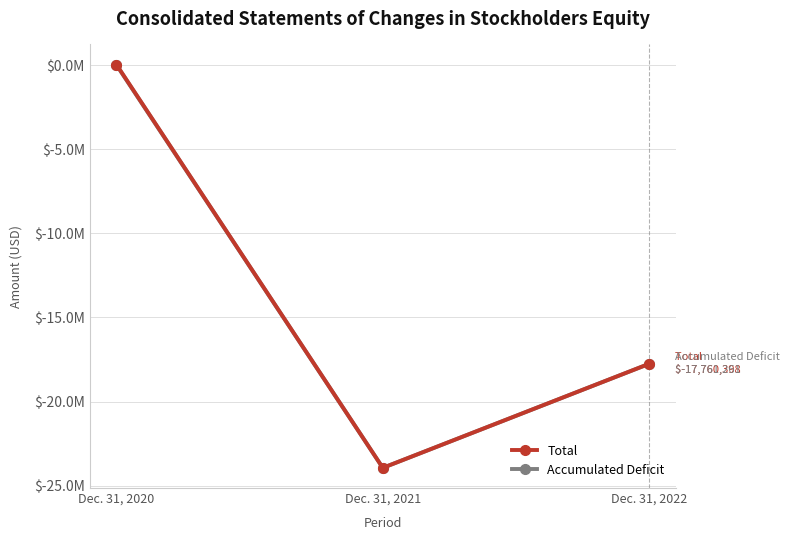

What are all the series names shown in the legend?

Total, Accumulated Deficit